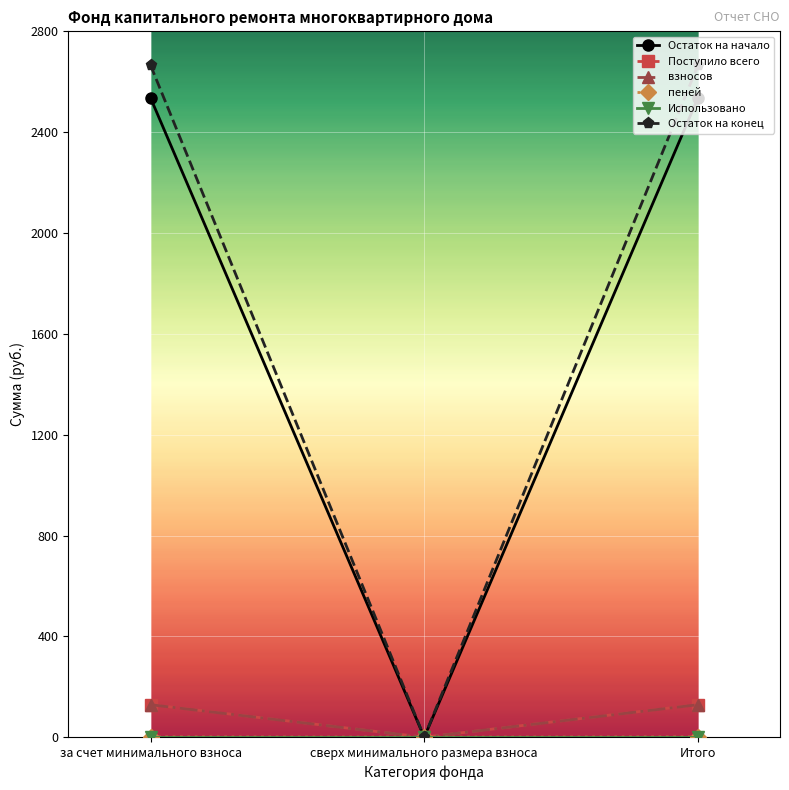

The Остаток на конец series shows -1208.6 at сверх минимального размера взноса. True or false?

False